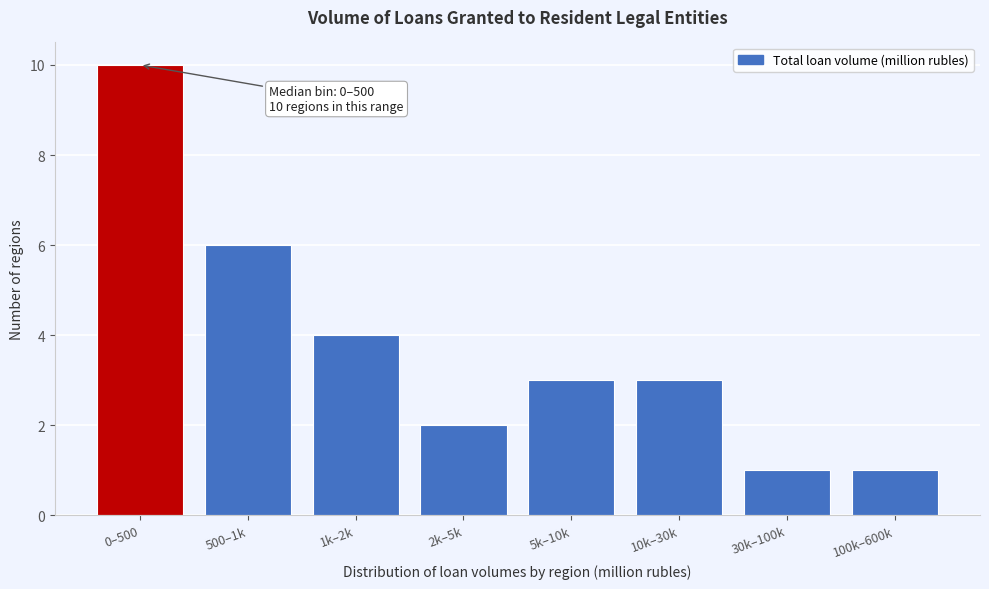

Reading left to right, extract all data points from this chart.

0–500=10	500–1k=6	1k–2k=4	2k–5k=2	5k–10k=3	10k–30k=3	30k–100k=1	100k–600k=1